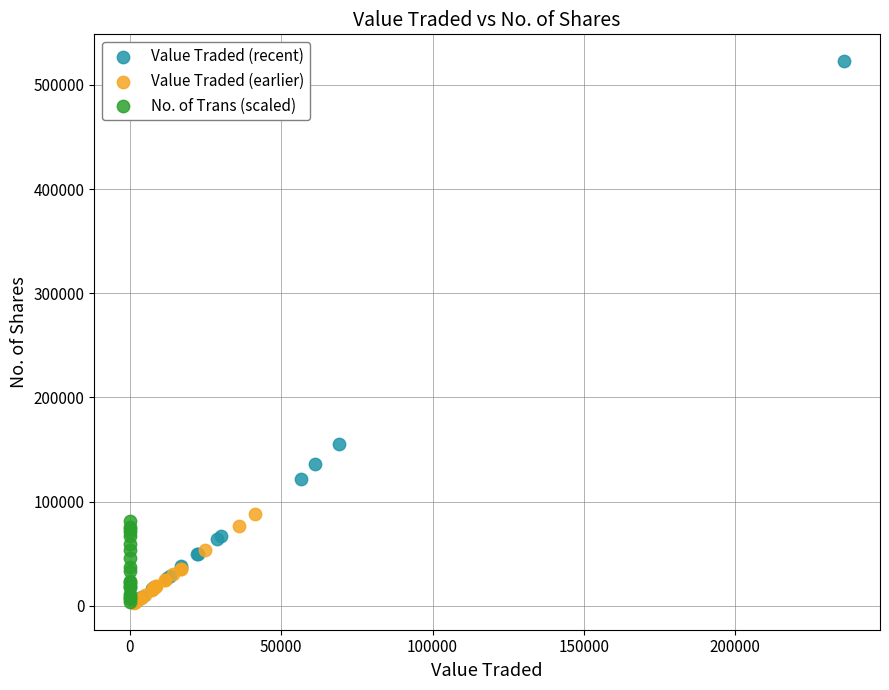

Which series has the largest Y range (max minus min)?

Value Traded (recent)